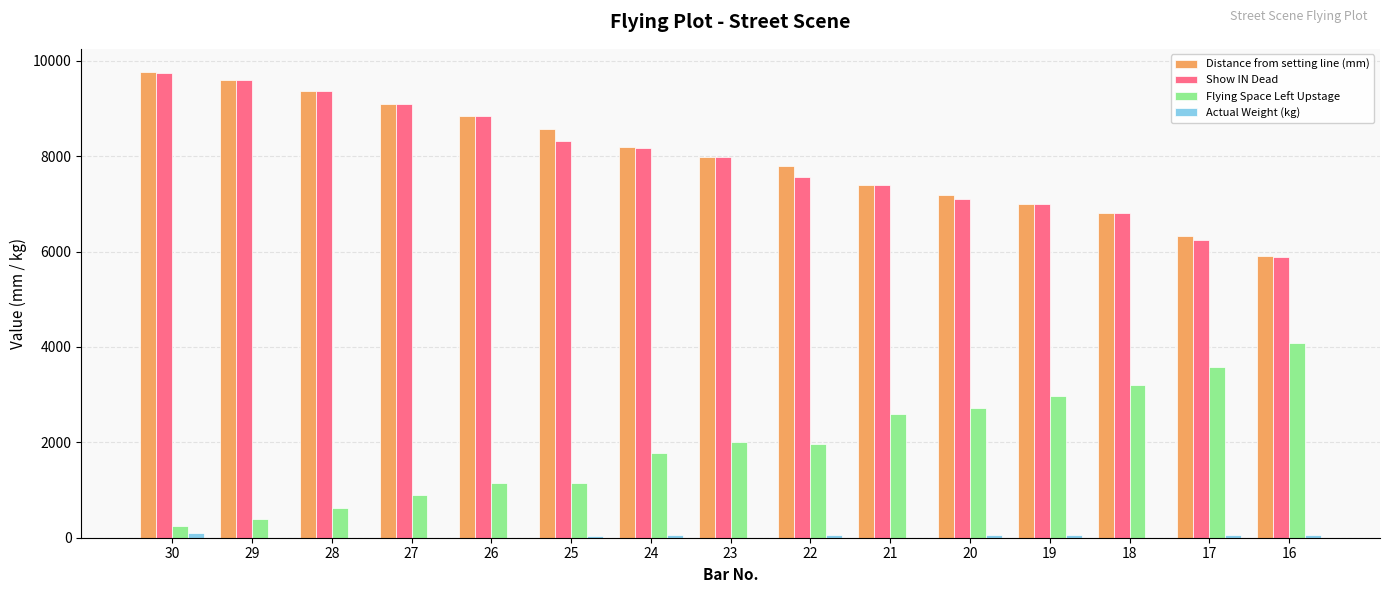

Is the value of Distance from setting line (mm) at 18 greater than the value of Show IN Dead at 20?

No